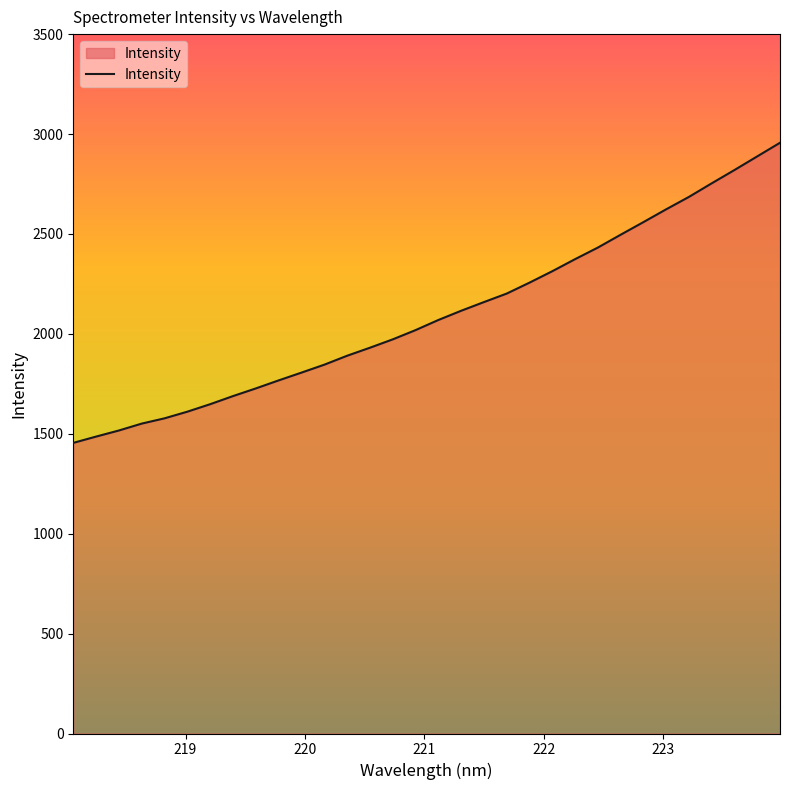

What is the average value?

2099.7